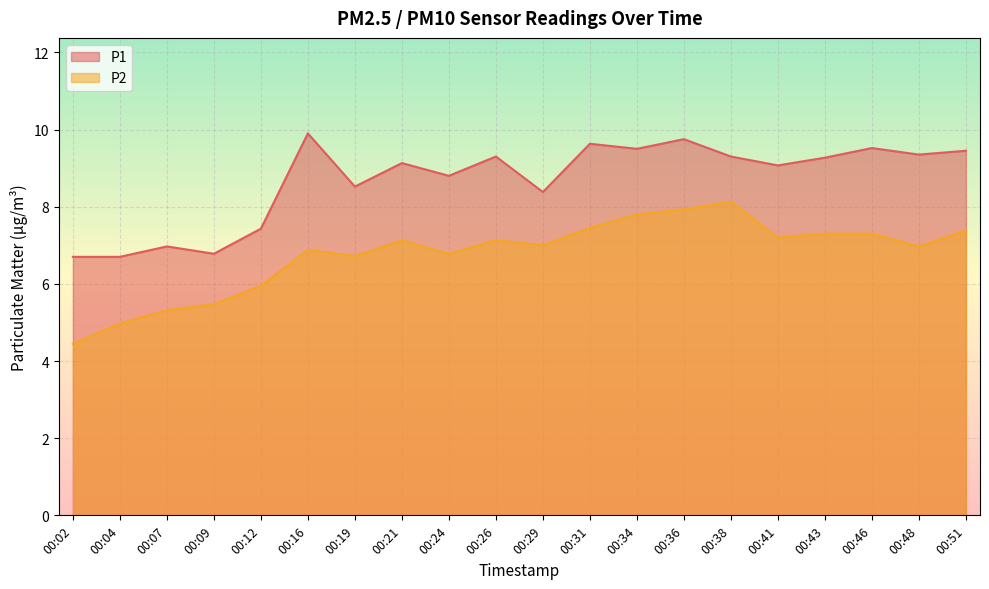

What is the difference between the maximum and second lowest values in the P1 series?

3.2